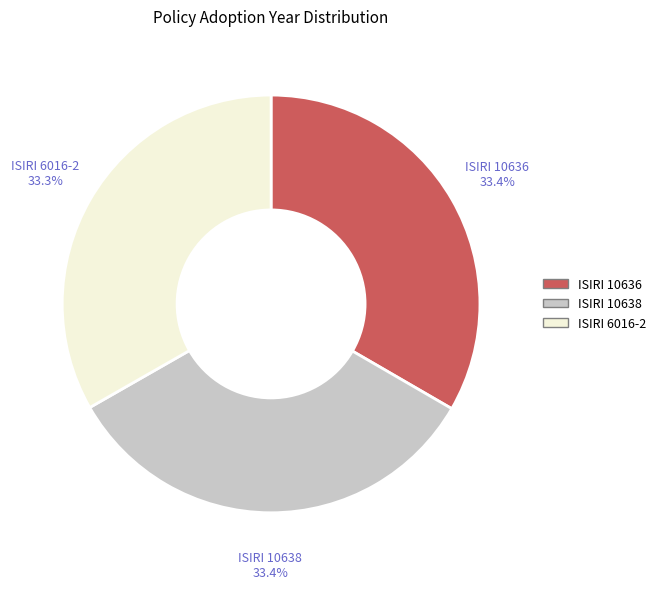

Is the sum of ISIRI 10636 and ISIRI 10638 greater than half?

Yes